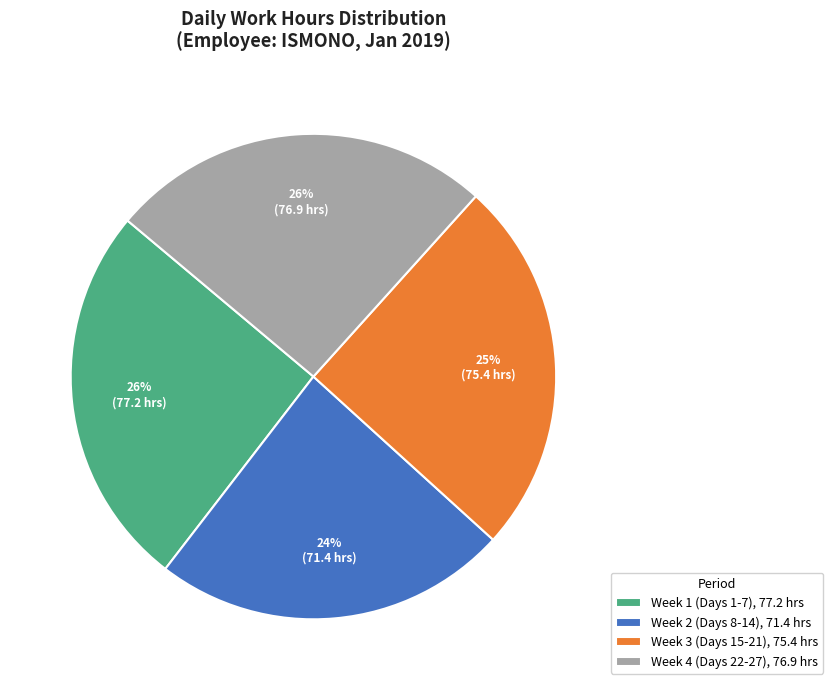

What is the smallest slice in the pie chart?

Week 2 (Days 8-14), 71.4 hrs